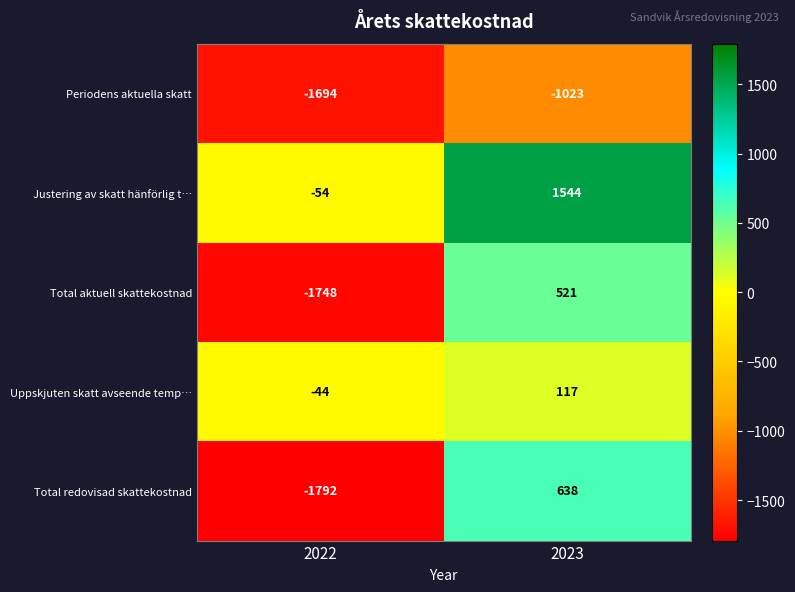

Reading right to left, what are all the values shown in this chart?

Periodens aktuella skatt: 2023=-1023	2022=-1694
Justering av skatt hänförlig t…: 2023=1544	2022=-54
Total aktuell skattekostnad: 2023=521	2022=-1748
Uppskjuten skatt avseende temp…: 2023=117	2022=-44
Total redovisad skattekostnad: 2023=638	2022=-1792